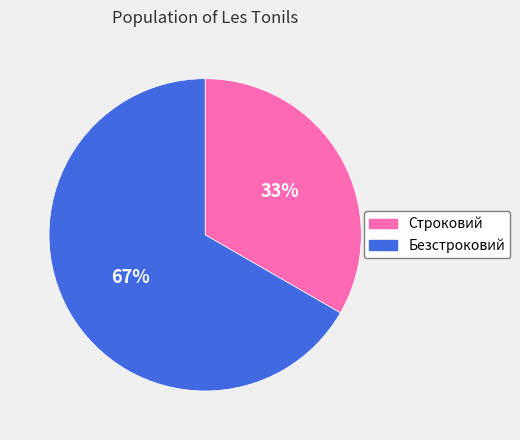

What percentage is the Строковий slice, to the nearest percent?

33%